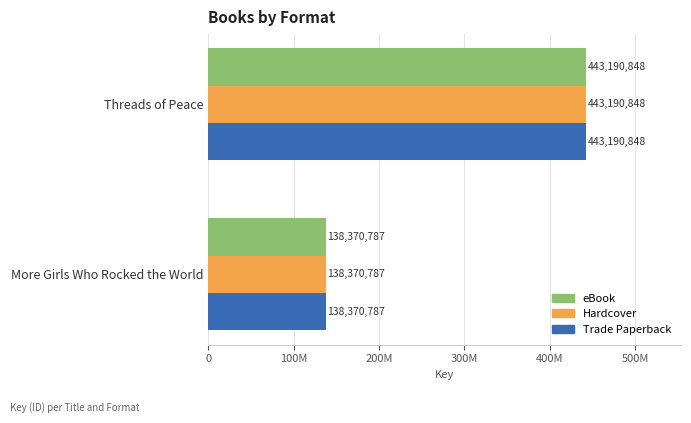

What are all the series names shown in the legend?

eBook, Hardcover, Trade Paperback